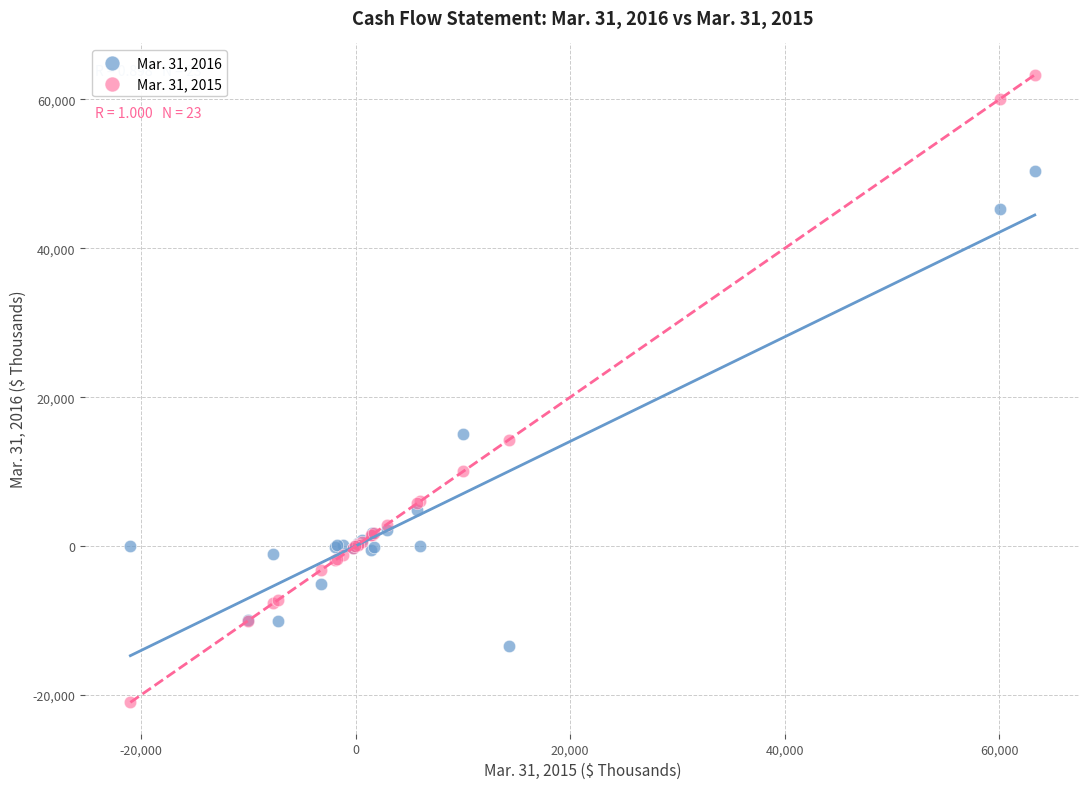

Which series reaches the minimum Y coordinate?

Mar. 31, 2015